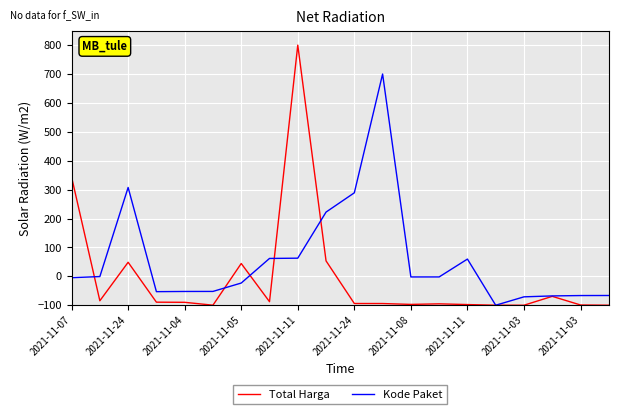

What is the minimum value for Kode Paket?

-100.0